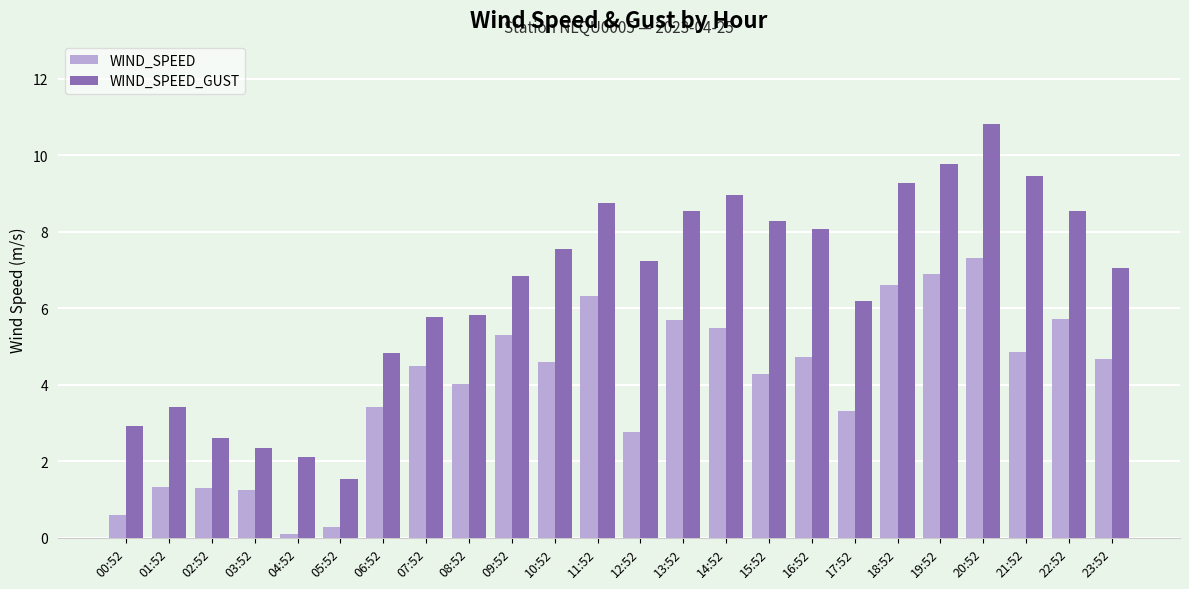

What position from the left is 08:52?

9